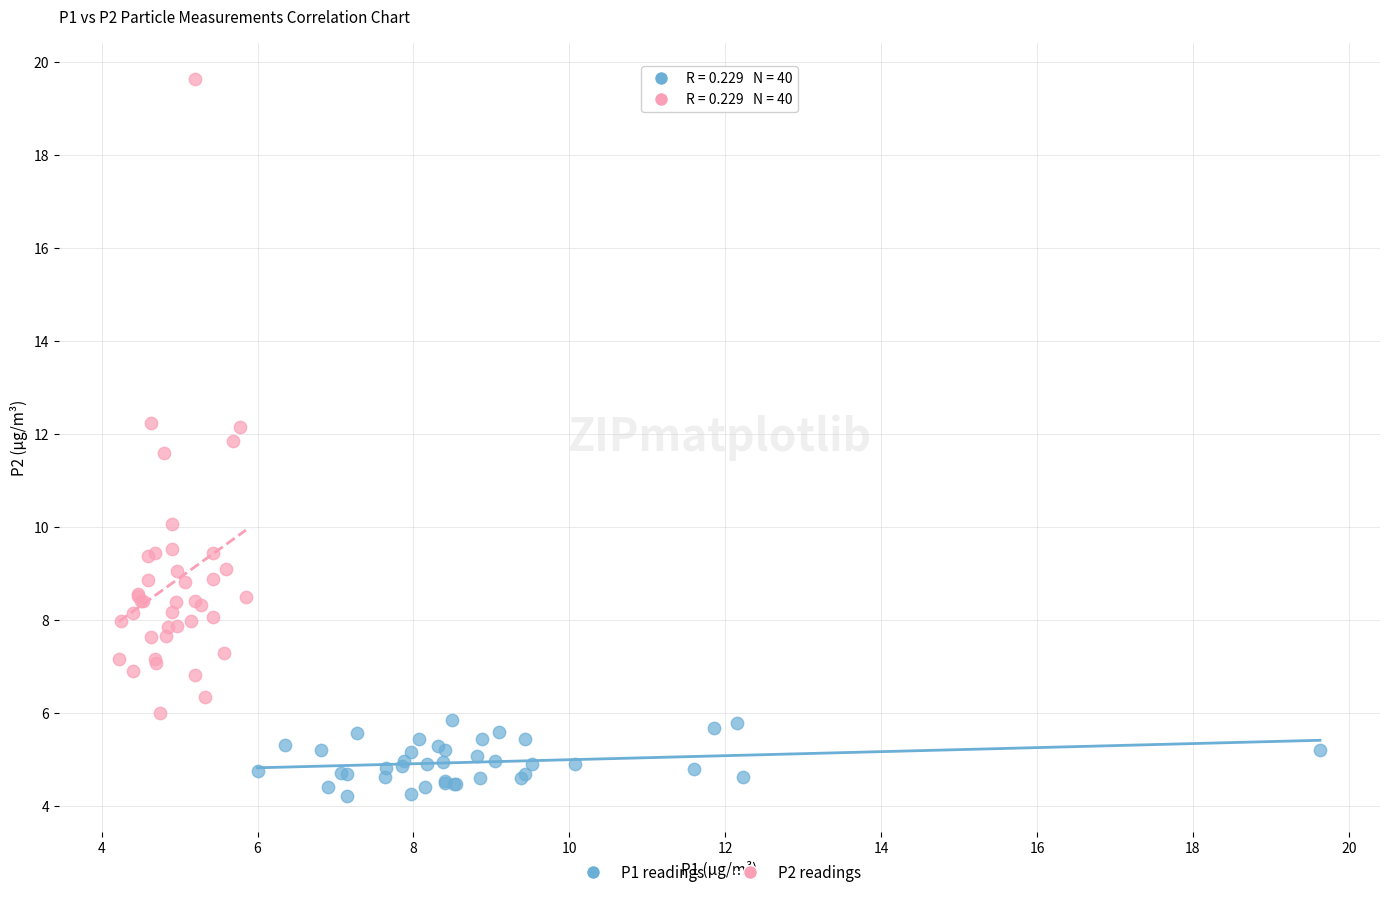

Which series reaches the minimum Y coordinate?

P1 readings